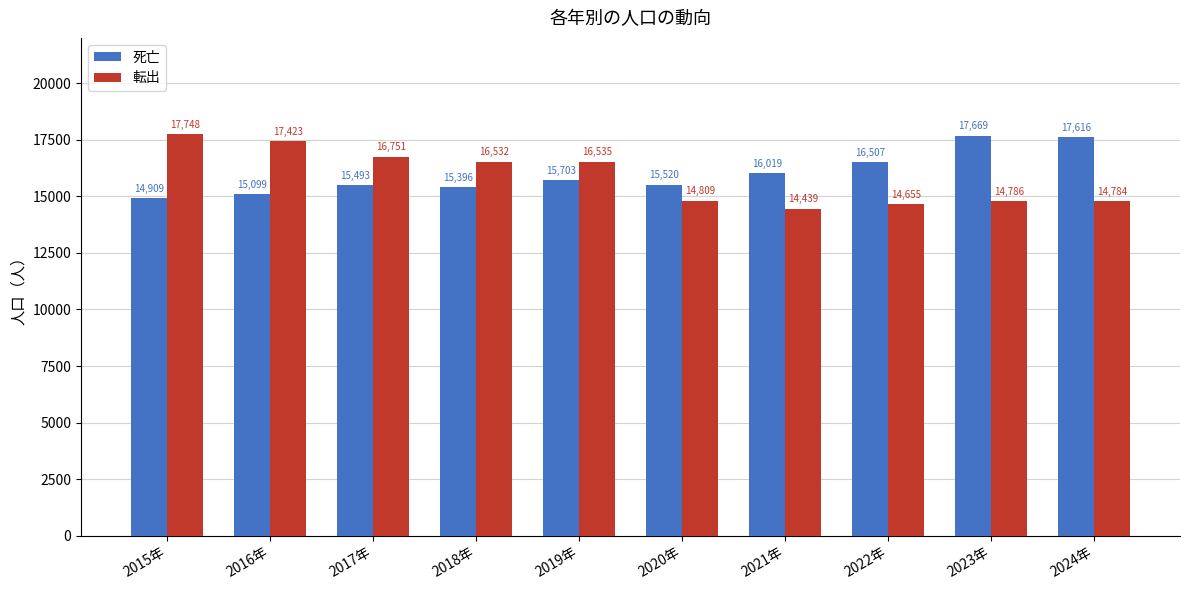

What value does the 転出 series have at 2023年?

14786